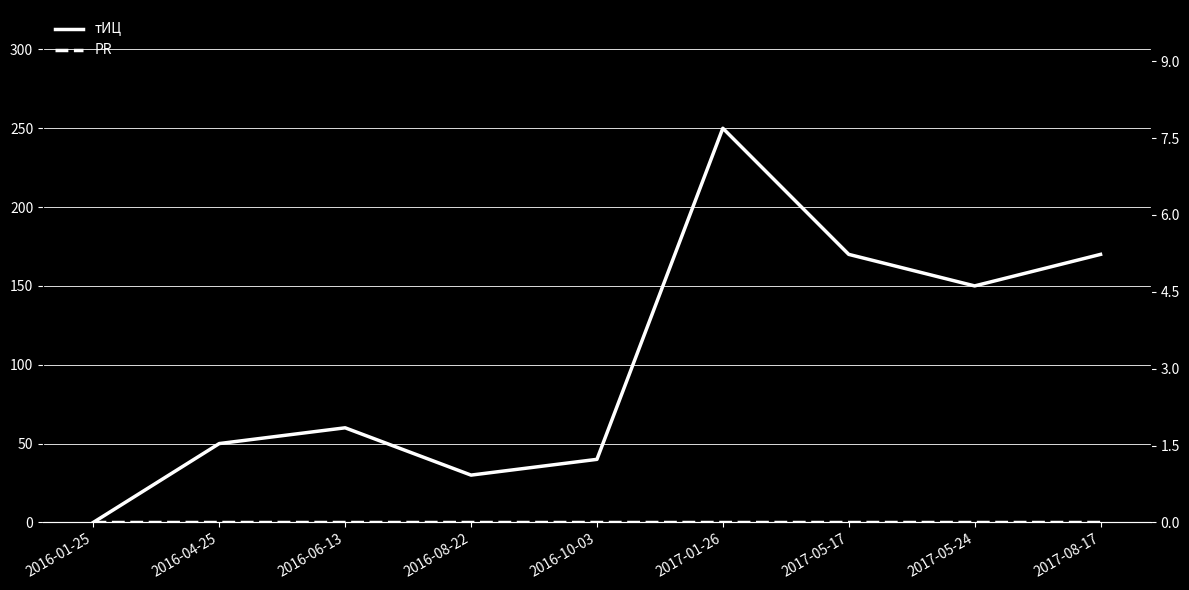

True or false: тИЦ has a value of 66 at 2016-10-03.

False